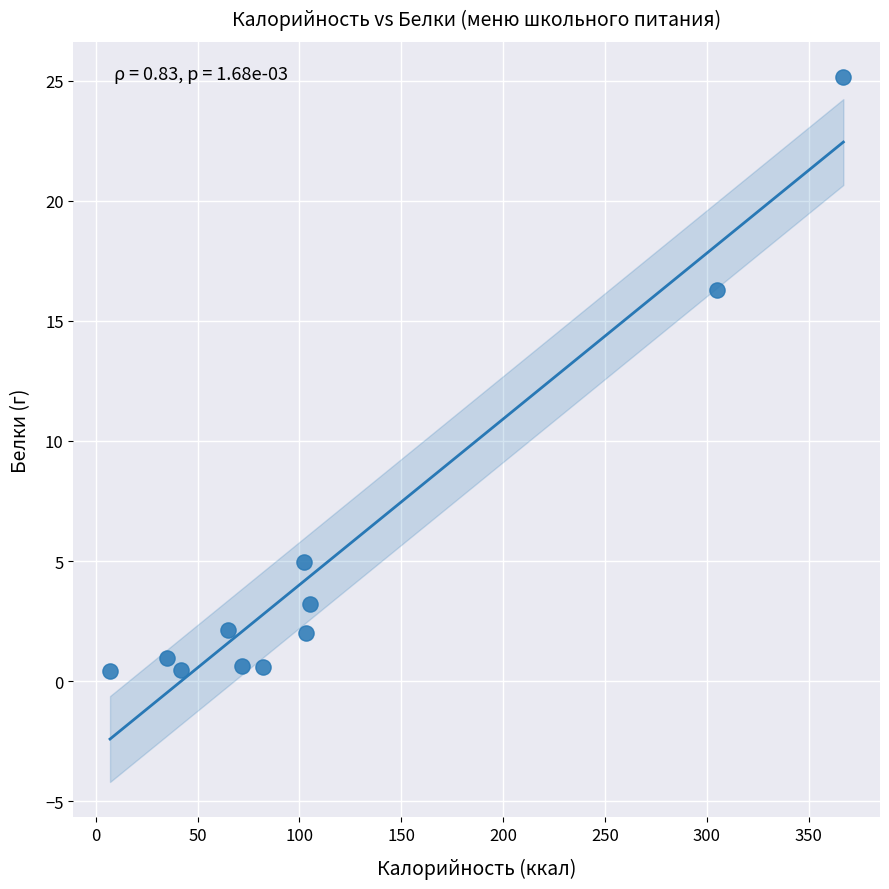

What Y value in the scatter plot is closest to 12?

16.3